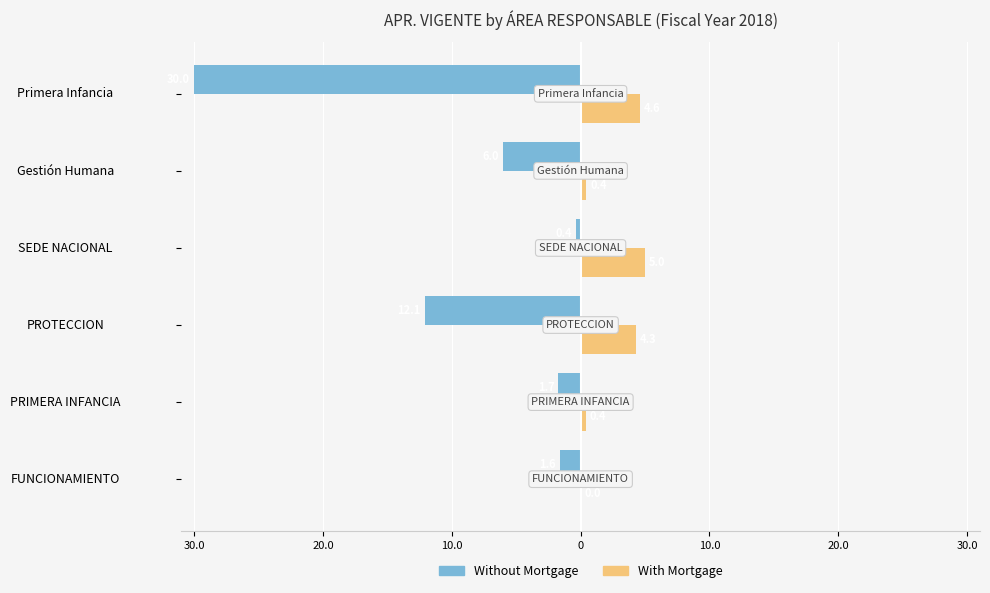

What is the value of the Without Mortgage bar at the 6th from the left?

1.7